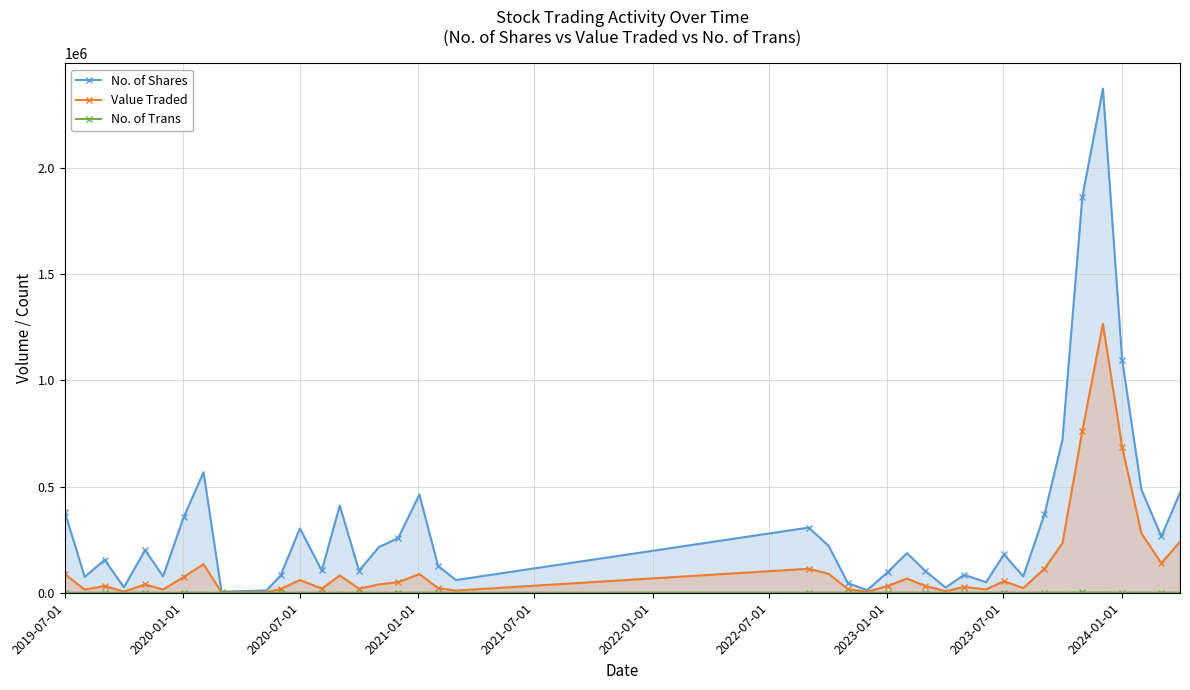

True or false: No. of Trans and No. of Shares cross at least once.

False